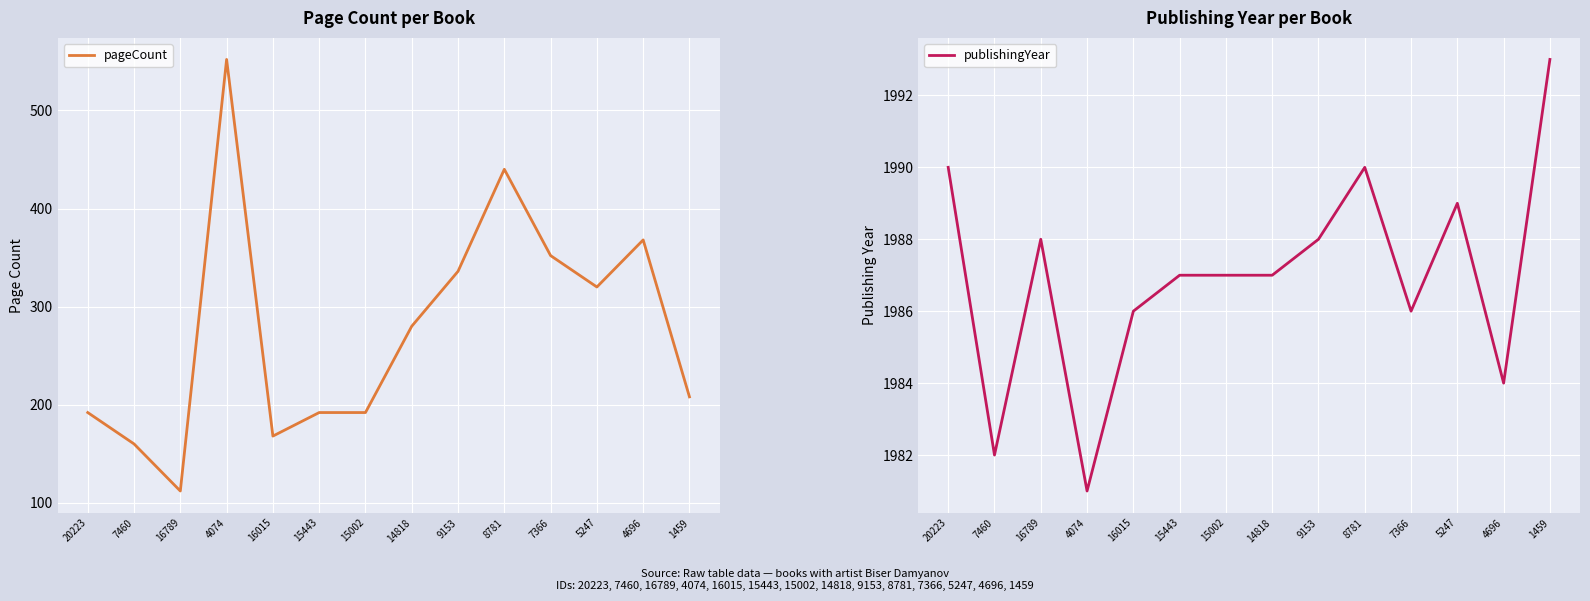

What is the label of the 11th point from the right?

4074